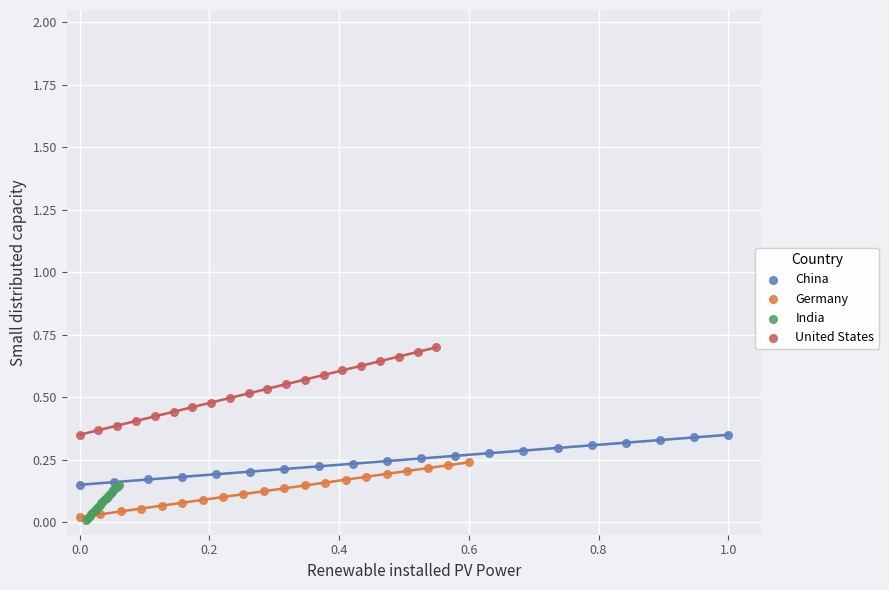

Which series has the largest Y range (max minus min)?

United States